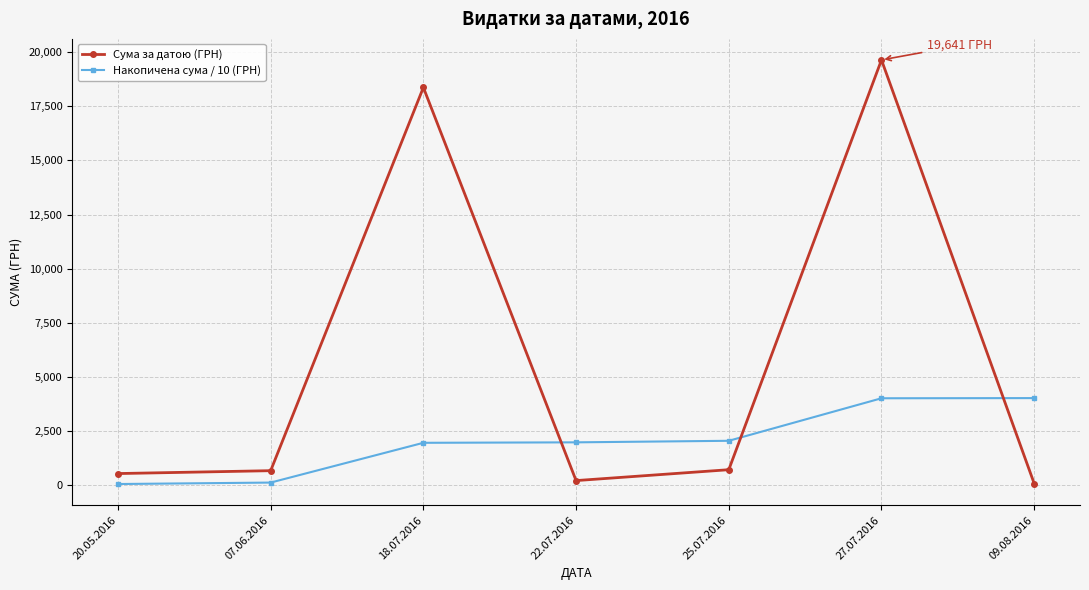

Rank the series by their maximum value, from highest to lowest.

Сума за датою (ГРН), Накопичена сума / 10 (ГРН)